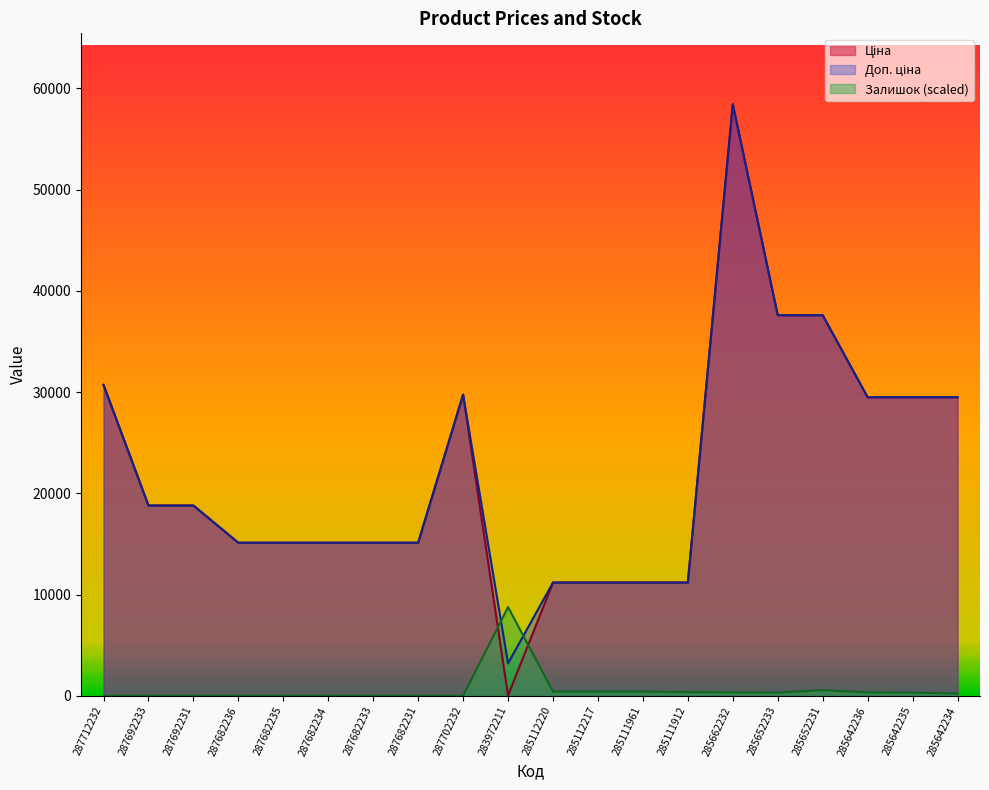

Is the value of Ціна at 287702232 greater than the value of Залишок at 287682233?

Yes